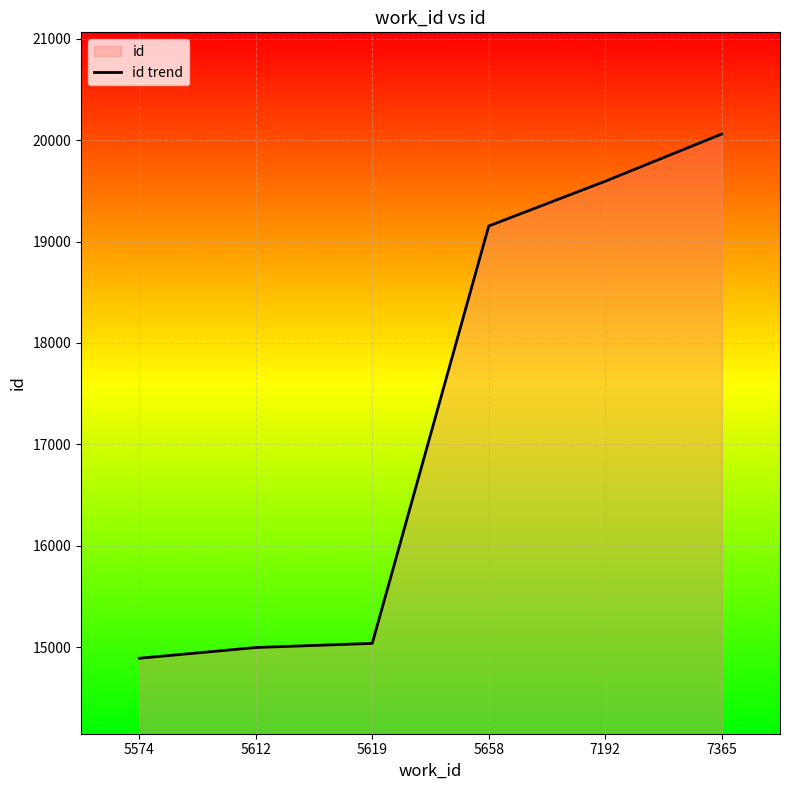

Where is the data nearest to the value 17475?

5658